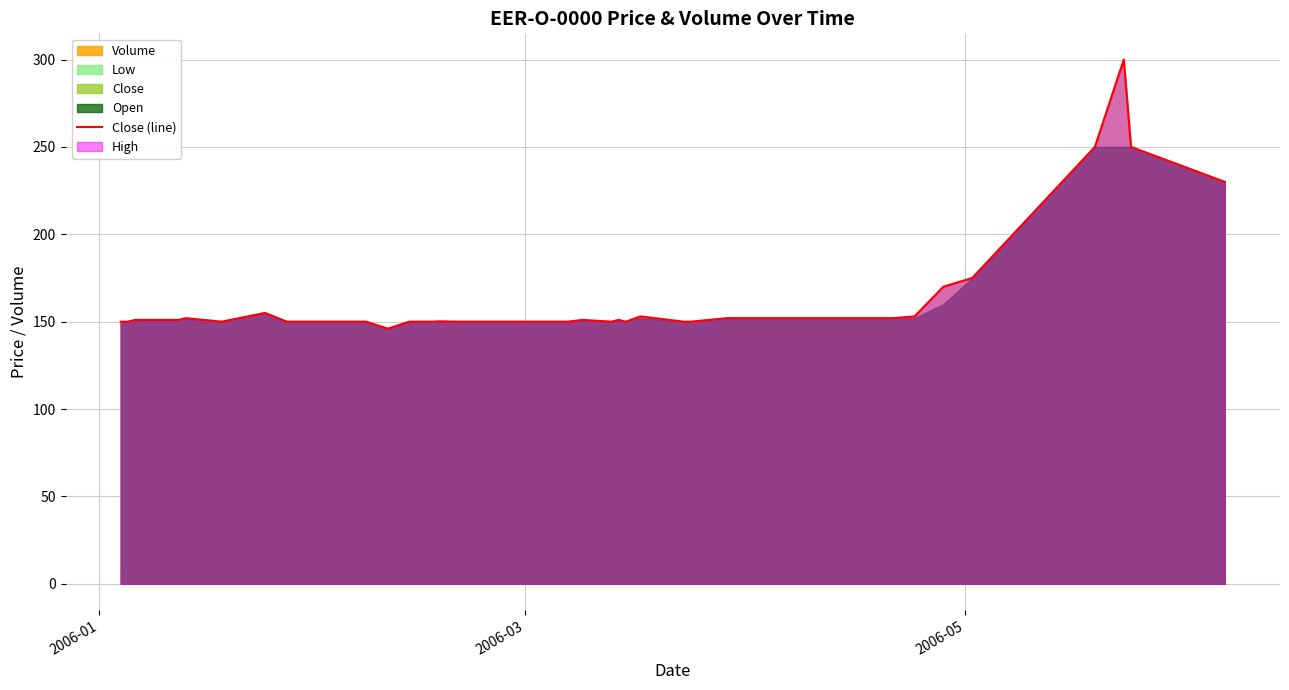

What is the highest value of the Close (line) series?

300